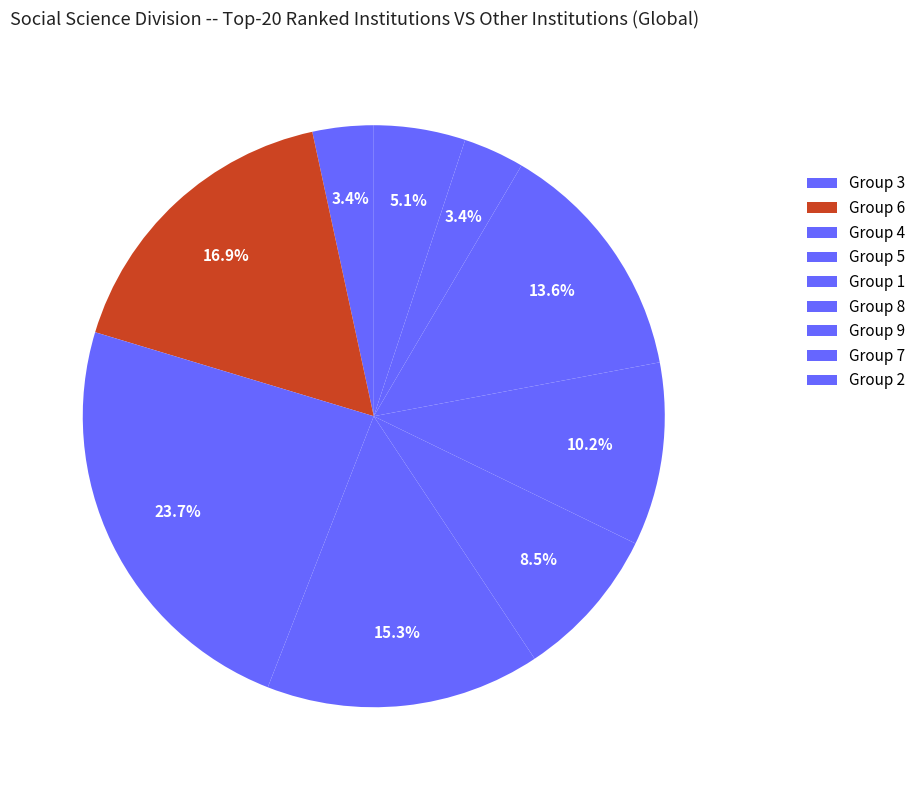

Count the number of slices in the pie.

9